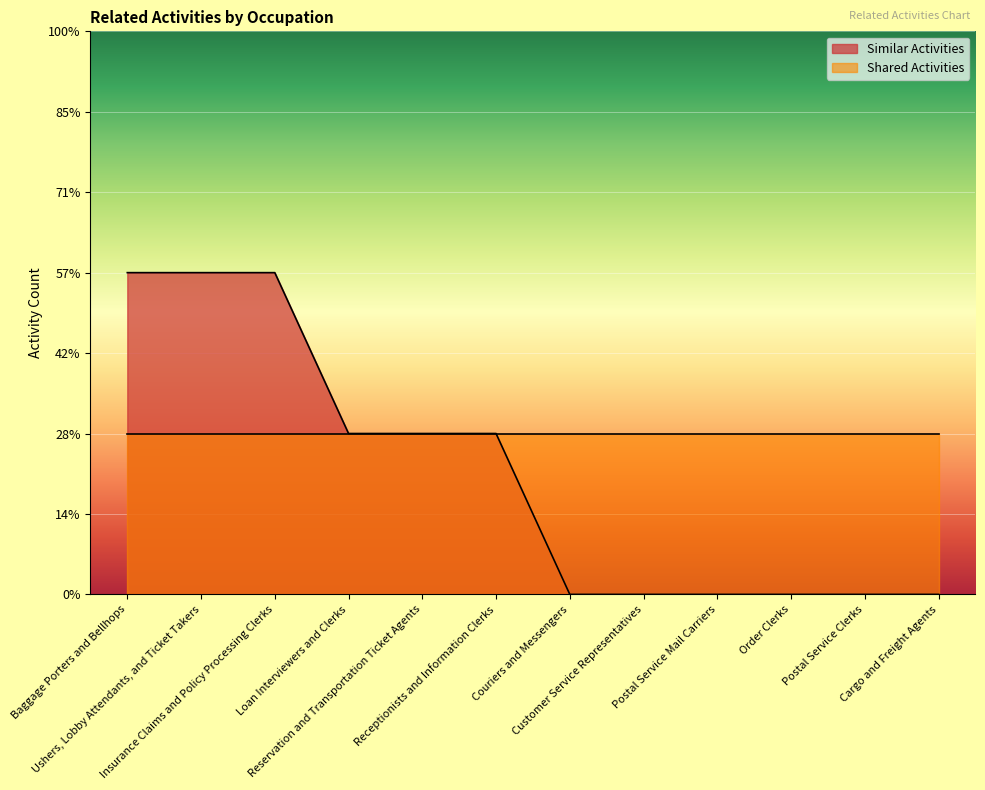

What are all the series names shown in the legend?

Similar Activities, Shared Activities